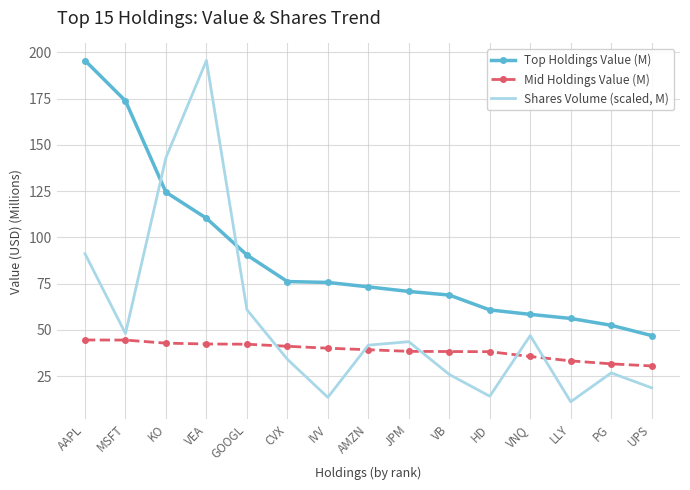

The Top Holdings Value (M) series shows 125.2 at GOOGL. True or false?

False